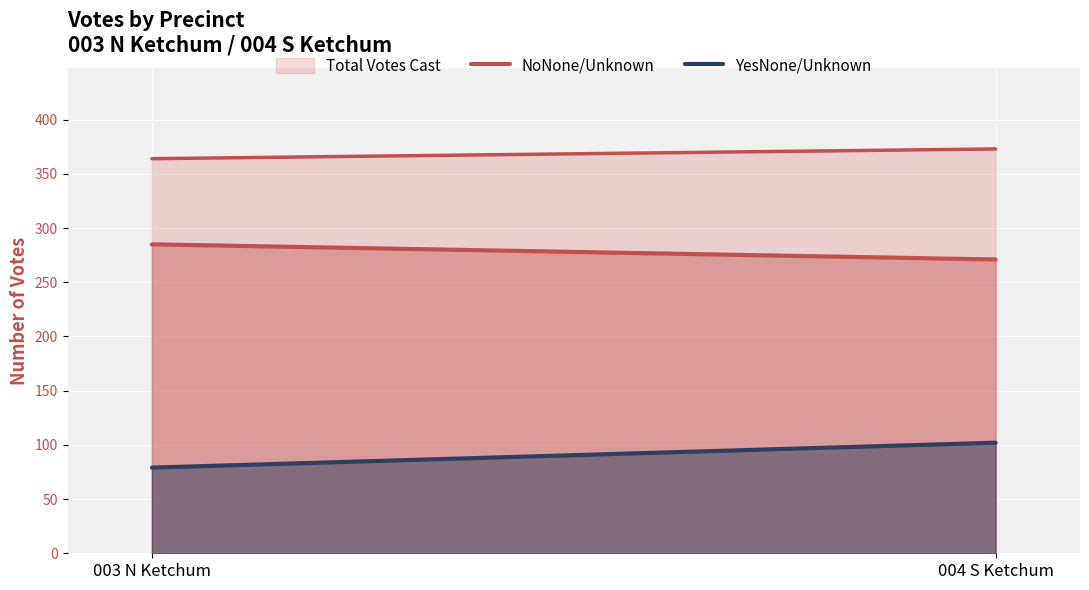

Reading left to right, transcribe all the data shown in this chart.

NoNone/Unknown: 003 N Ketchum=285	004 S Ketchum=271
YesNone/Unknown: 003 N Ketchum=79	004 S Ketchum=102